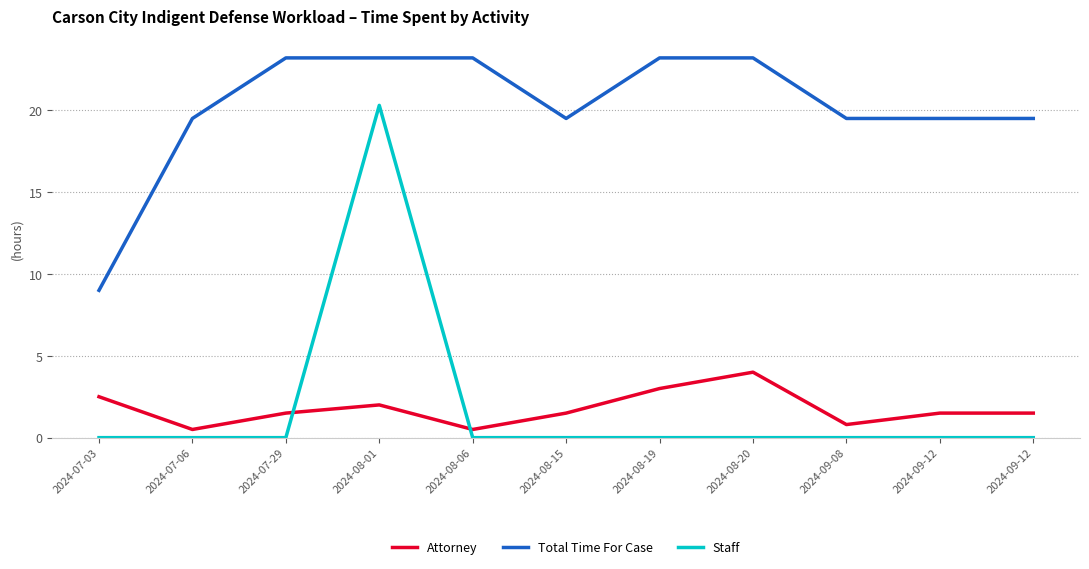

How many lines are shown in the chart?

3